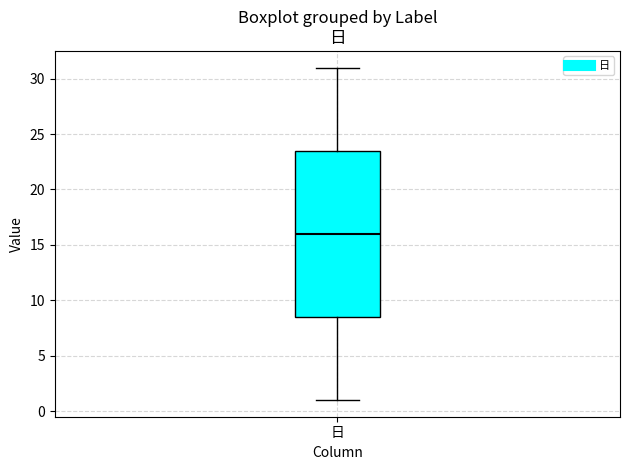

Read this box plot against the y-axis: the position of the median line, the range covered by the box, and the ends of both whiskers. The values are not printed on the chart, so give them approximately, as read against the axis.

median 16.0, box 8.5 to 23.5, whiskers 1.0 to 31.0